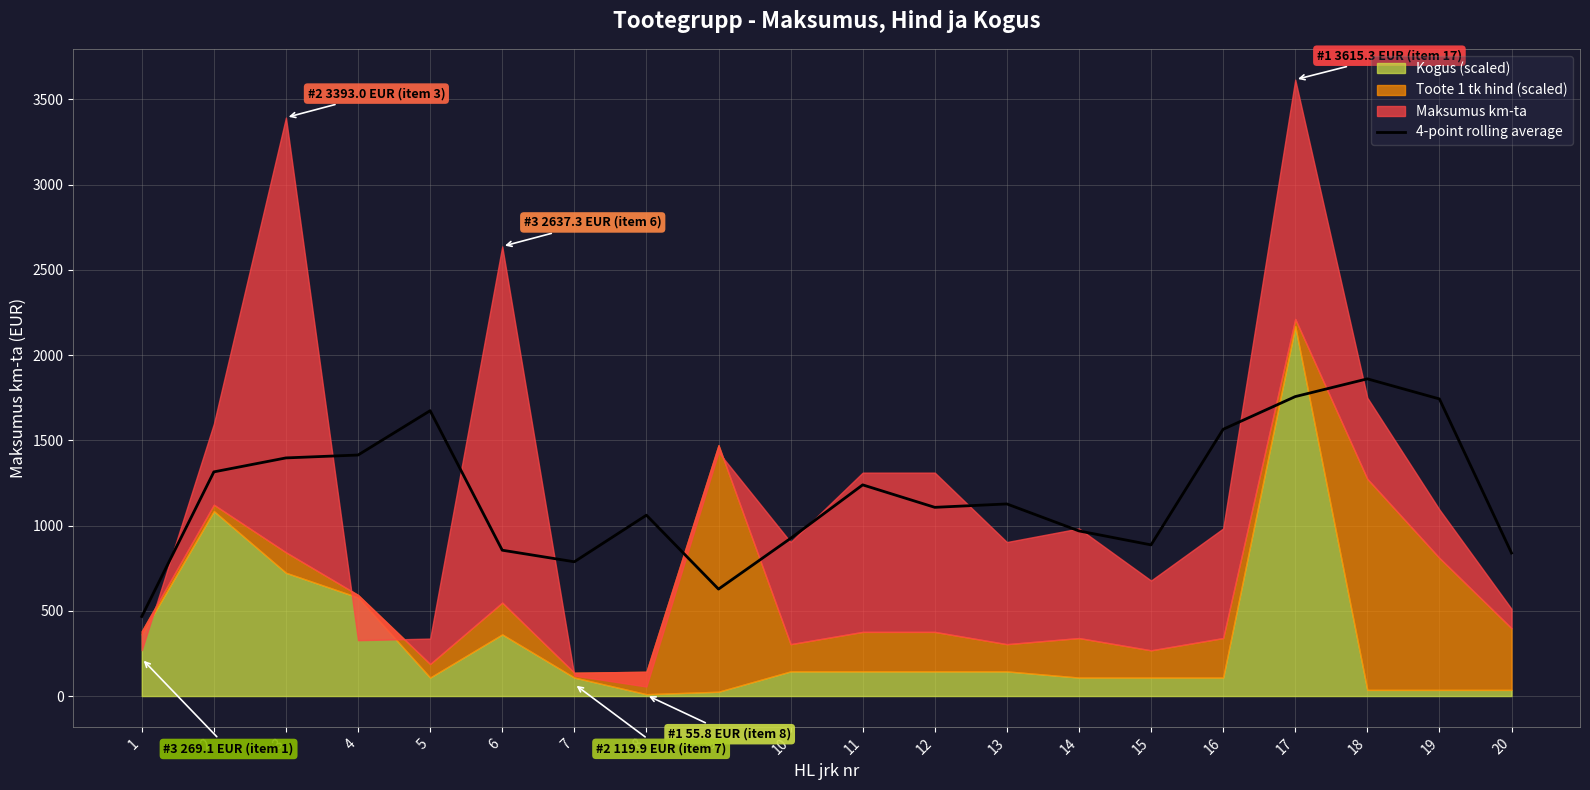

Does the chart have visible grid lines?

Yes